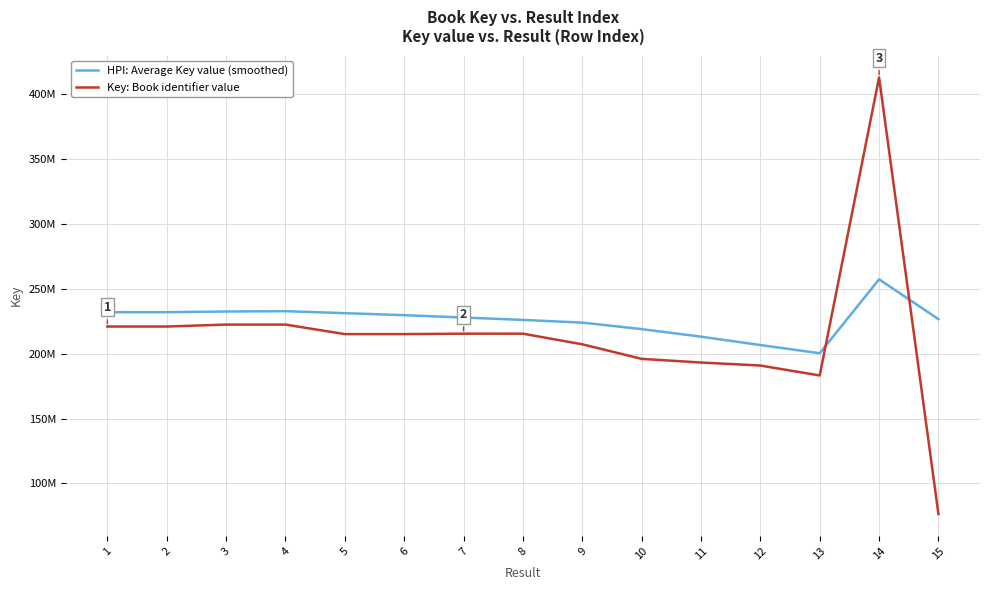

Is this an area chart (filled region under the line)?

No